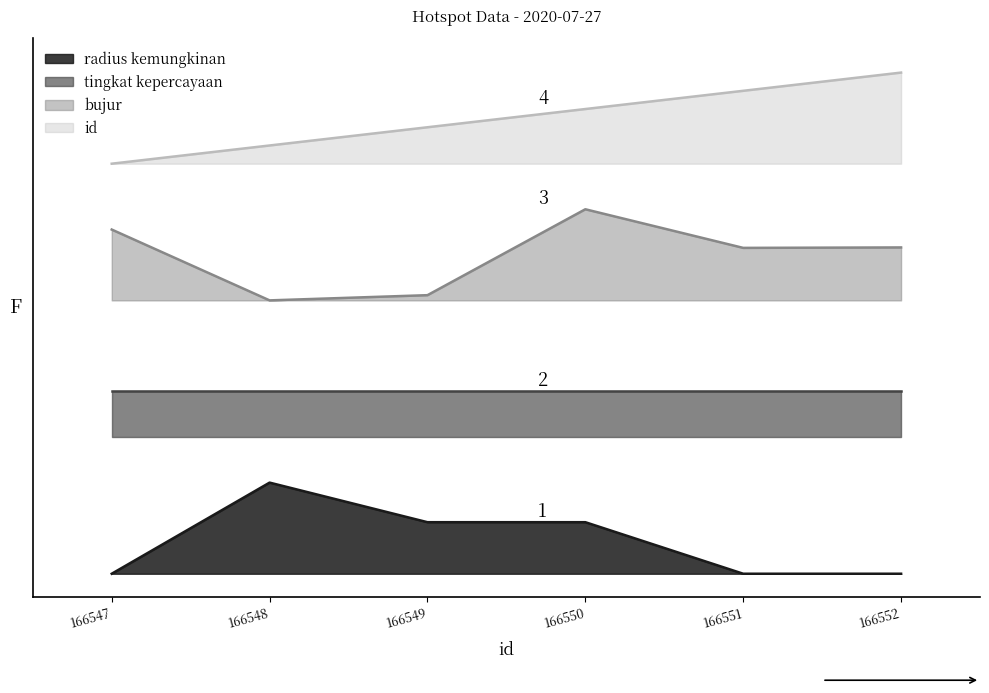

In bujur, how many points are higher than both neighbors (excluding endpoints)?

1